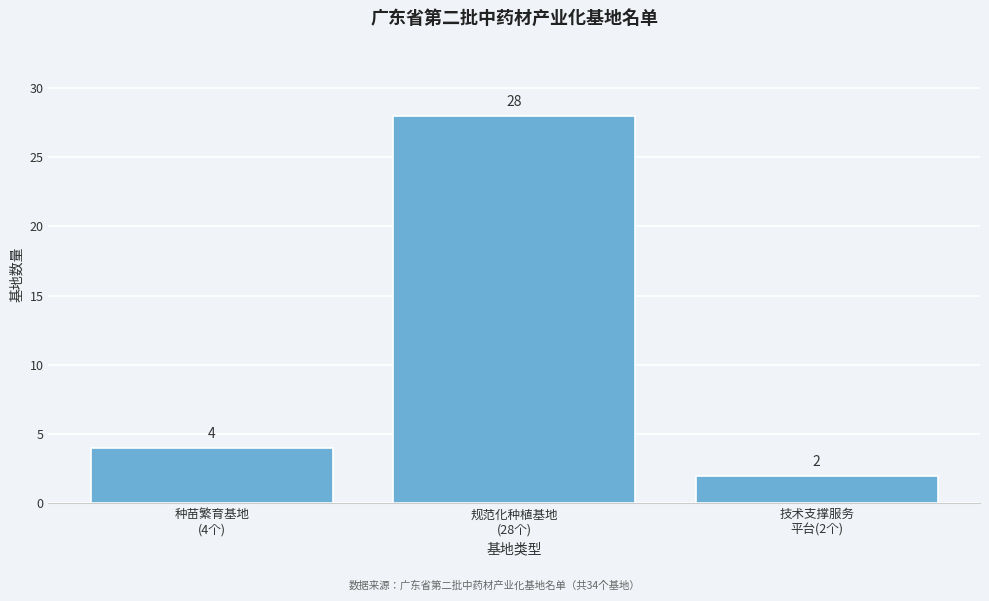

Reading left to right, transcribe all the data shown in this chart.

4	28	2